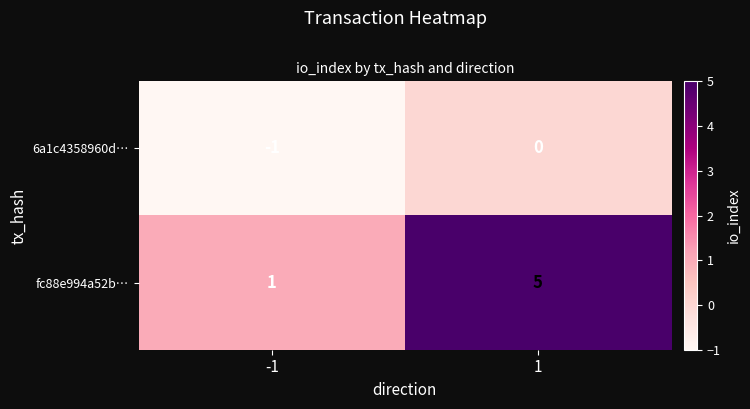

What is the total value across all series at 1?

5